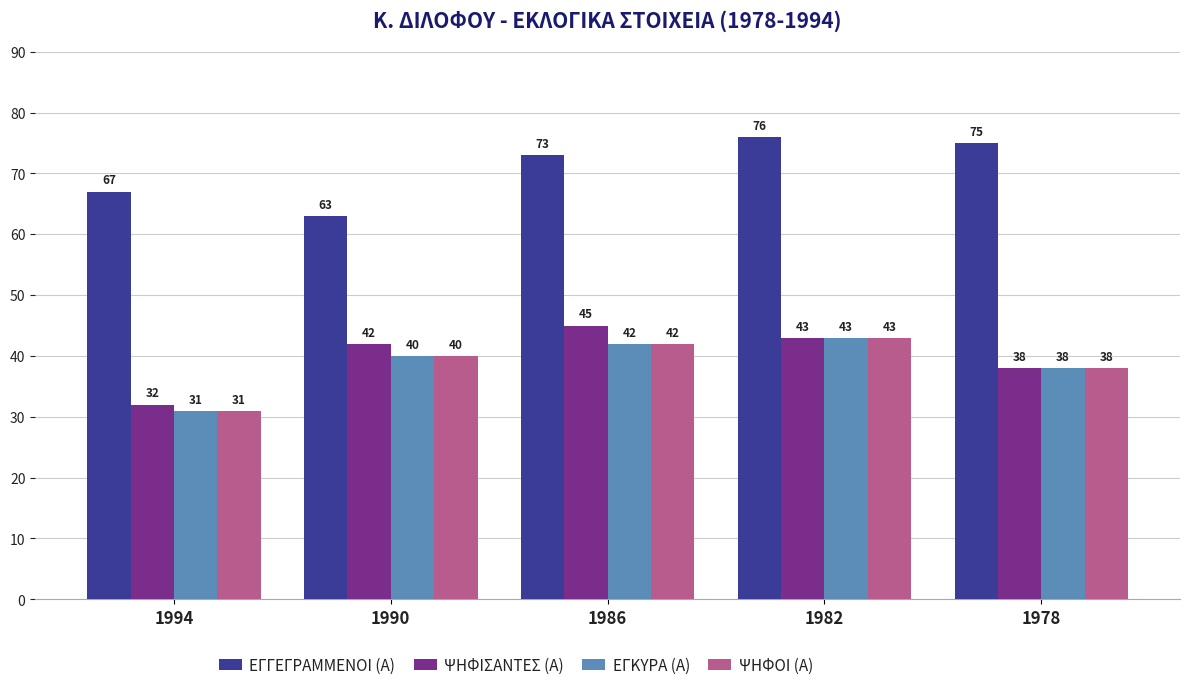

True or false: ΕΓΓΕΓΡΑΜΜΕΝΟΙ (Α) has a value of 63 at 1990.

True